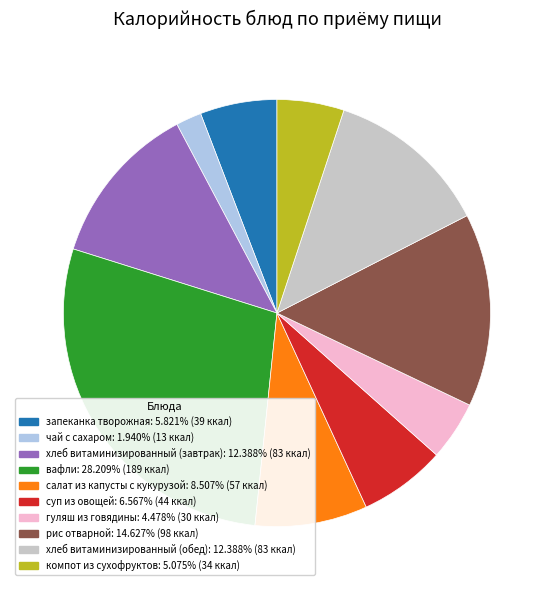

Is it true that вафли is 28% of the pie?

True